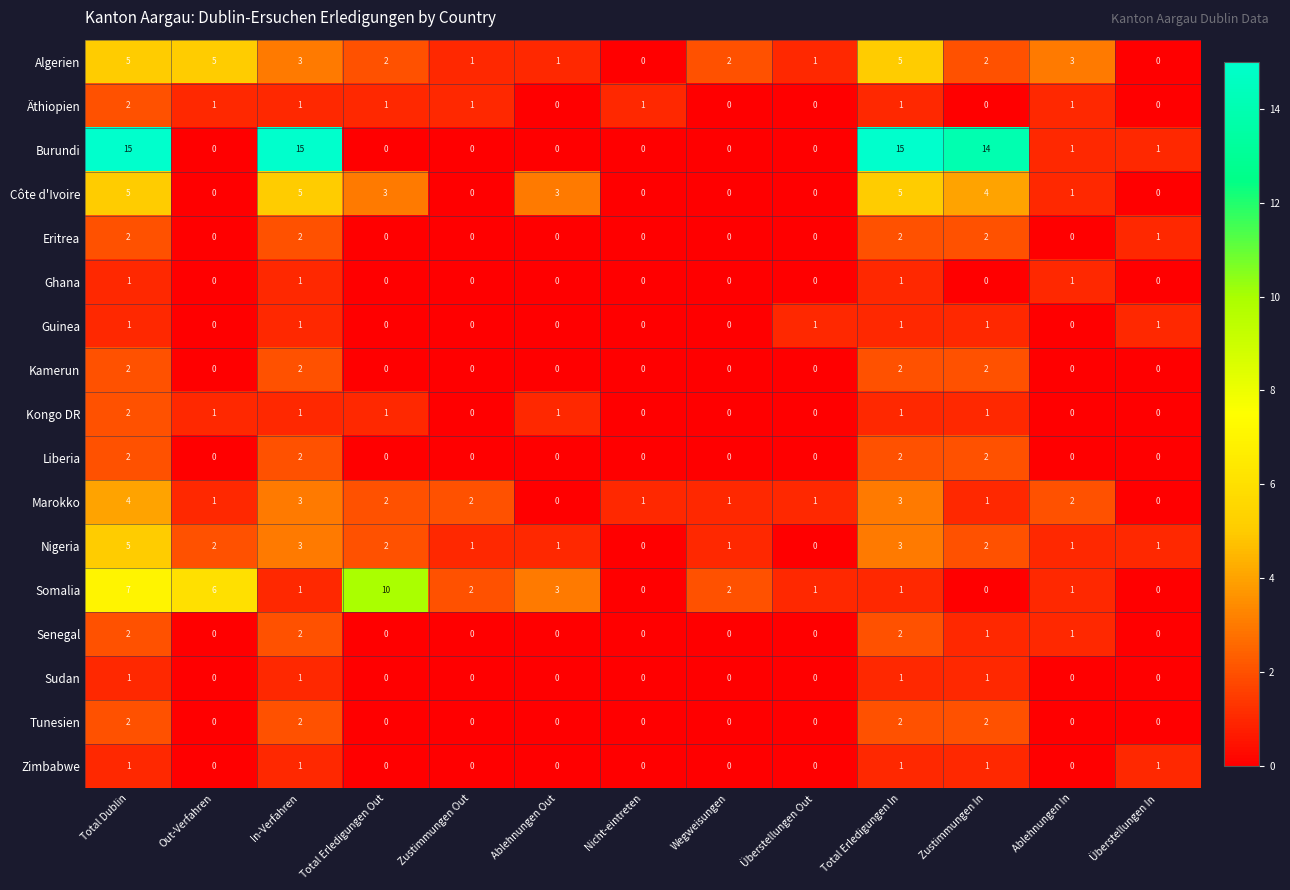

What is the maximum value shown in the chart?

15